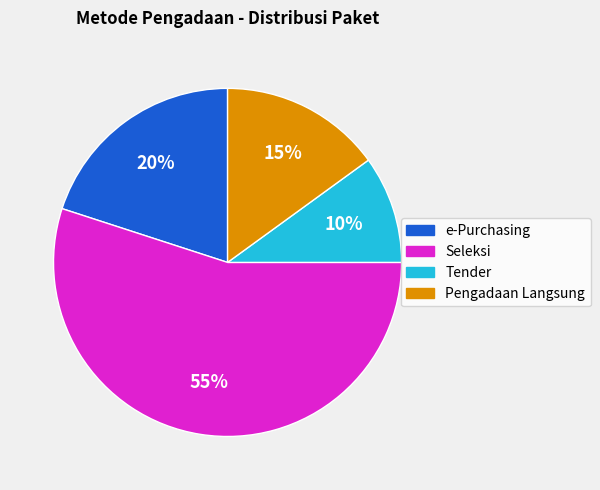

How many segments does this pie chart have?

4